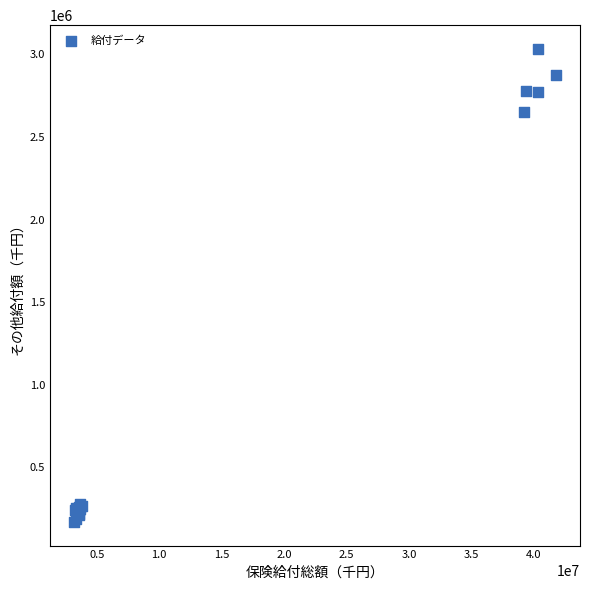

What Y value in the scatter plot is closest to 1602014?

2654179.0